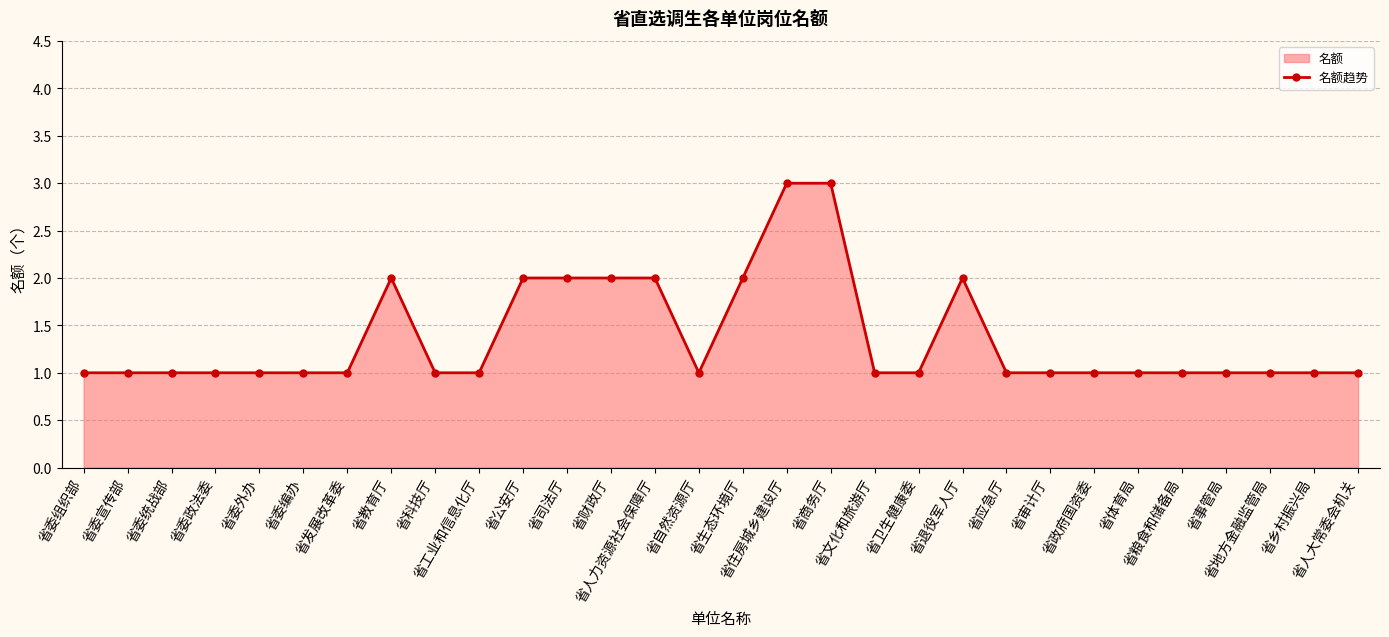

List the labels in order of value, smallest first.

省委组织部, 省委宣传部, 省委统战部, 省委政法委, 省委外办, 省委编办, 省发展改革委, 省科技厅, 省工业和信息化厅, 省自然资源厅, 省文化和旅游厅, 省卫生健康委, 省应急厅, 省审计厅, 省政府国资委, 省体育局, 省粮食和储备局, 省事管局, 省地方金融监管局, 省乡村振兴局, 省人大常委会机关, 省教育厅, 省公安厅, 省司法厅, 省财政厅, 省人力资源社会保障厅, 省生态环境厅, 省退役军人厅, 省住房城乡建设厅, 省商务厅